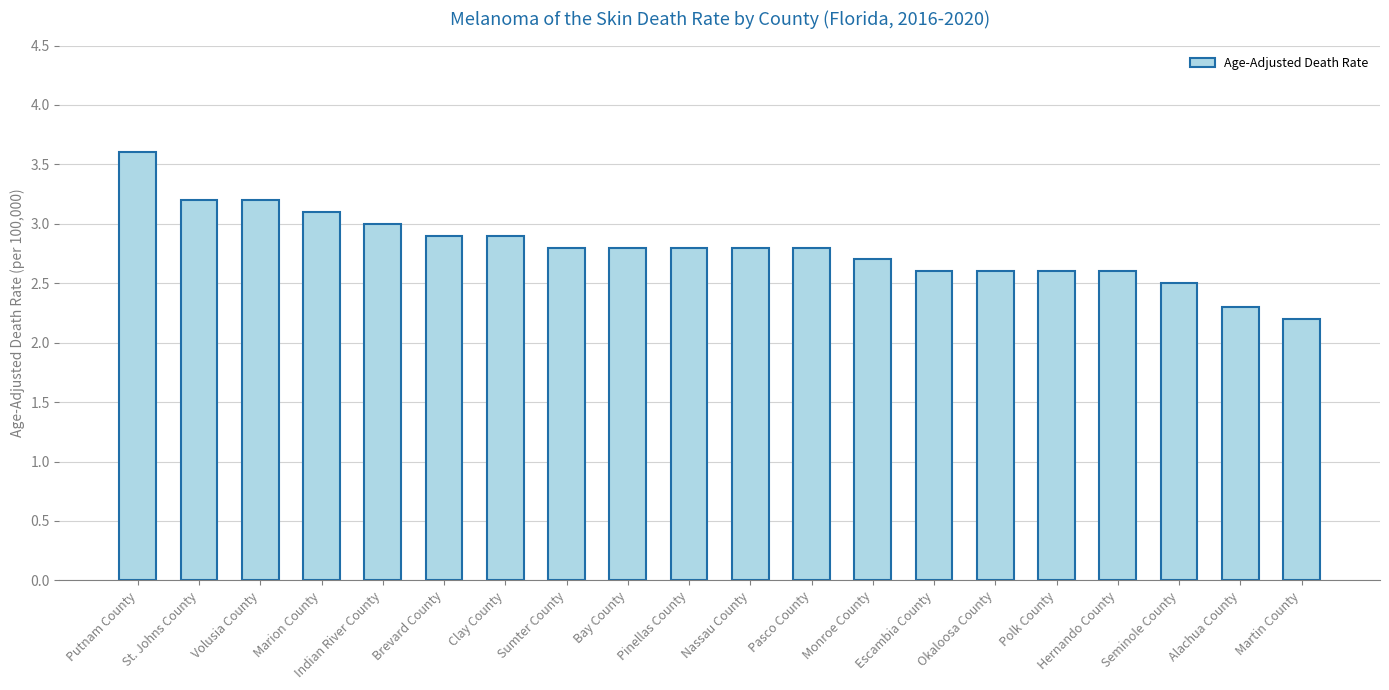

Which has a higher value, St. Johns County or Escambia County?

St. Johns County